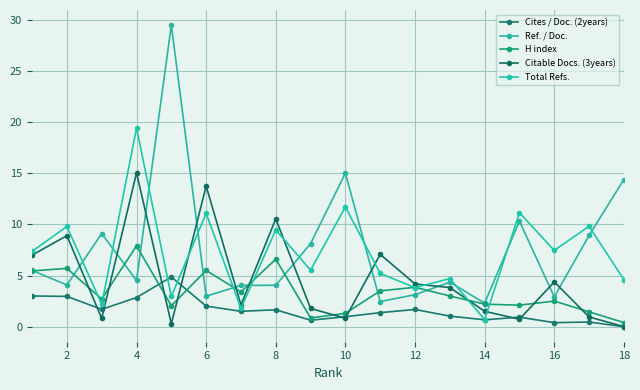

How many distinct data groups are displayed?

5